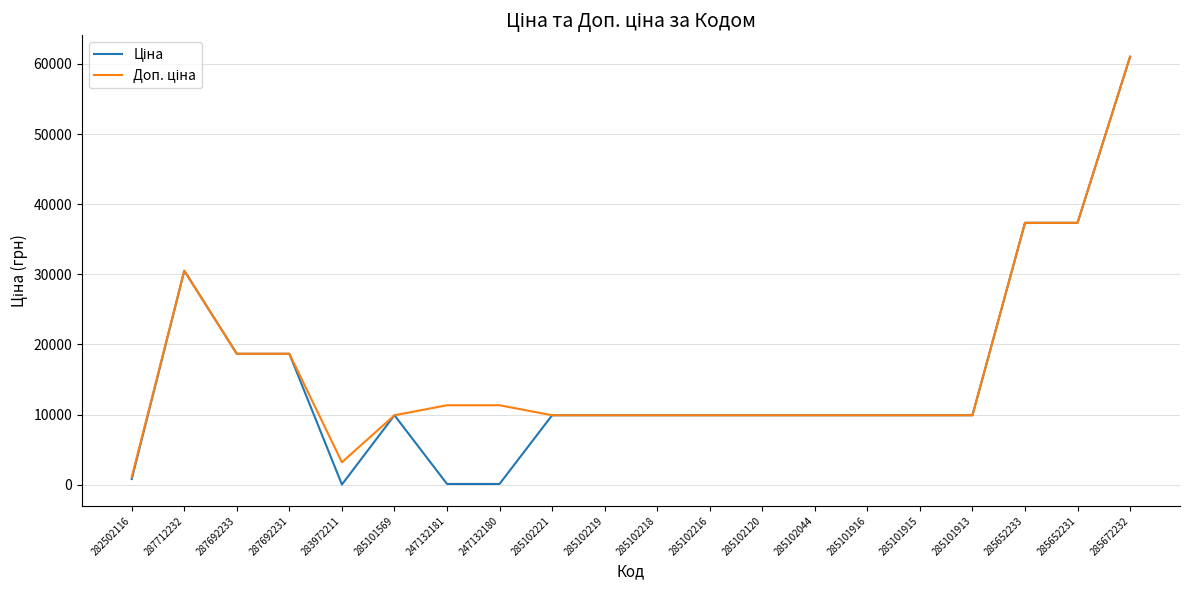

Which label corresponds to the largest value in the chart?

285672232